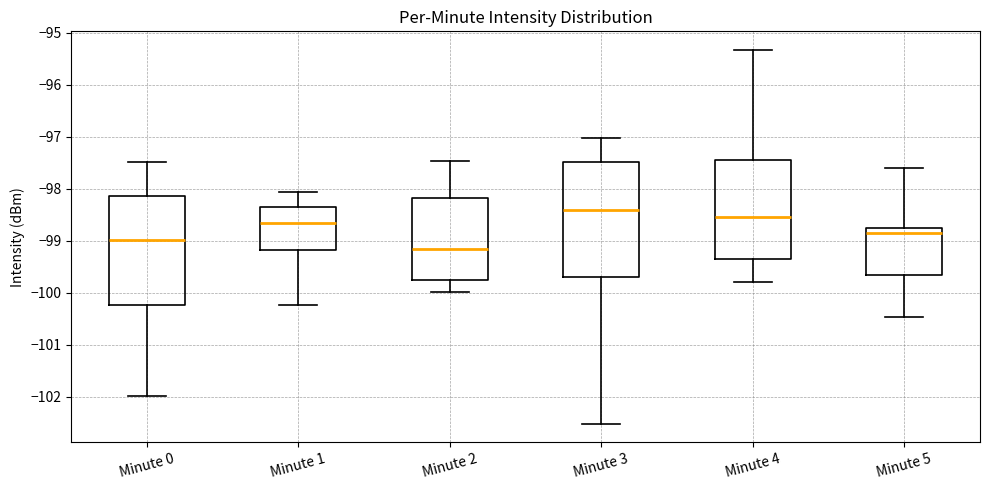

Which box's median line is the highest?

Minute 3